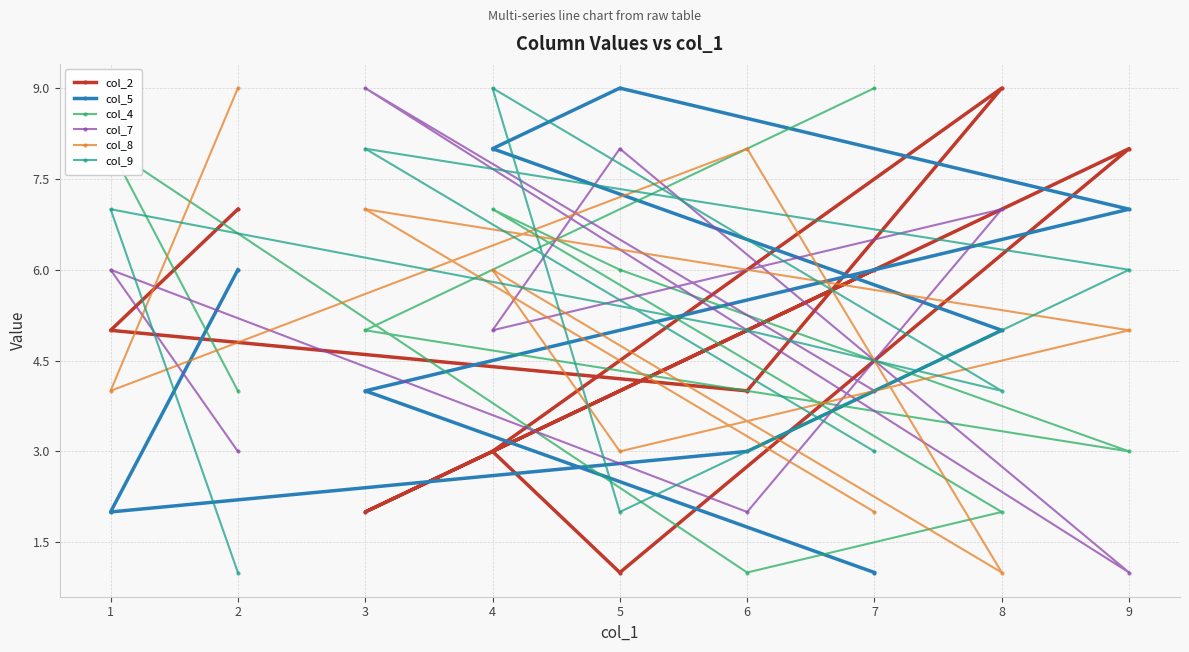

Which series has the largest total across all categories?

col_2